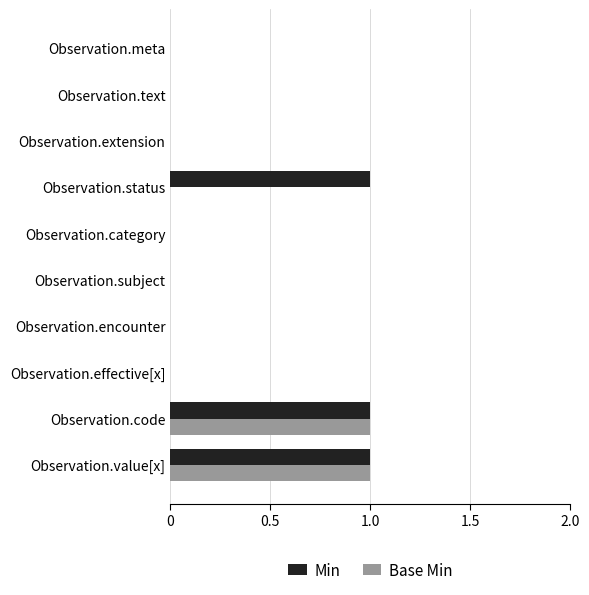

Is the value of Min at Observation.status greater than the value of Base Min at Observation.encounter?

Yes